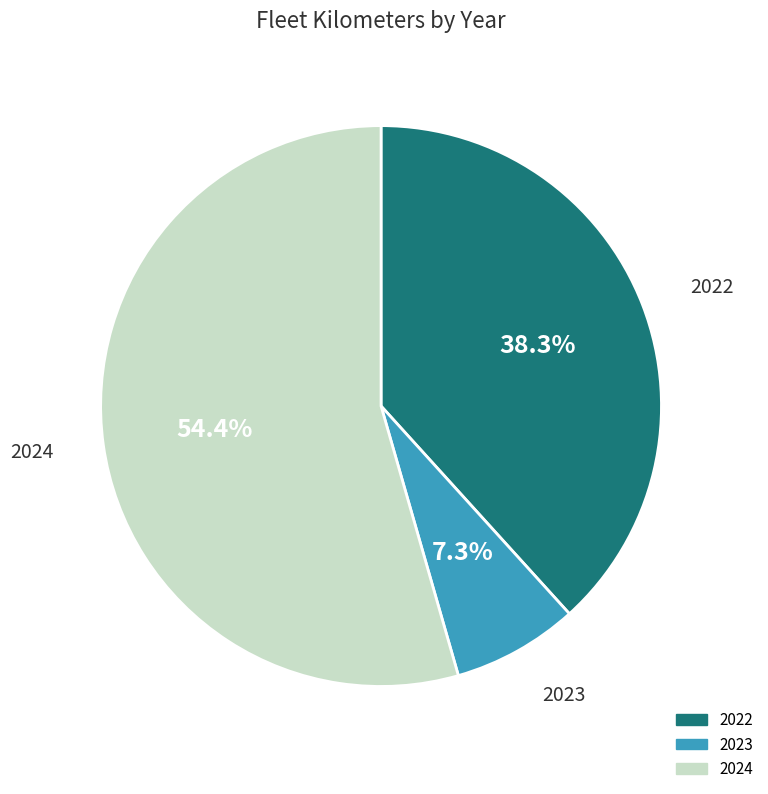

How many segments does this pie chart have?

3